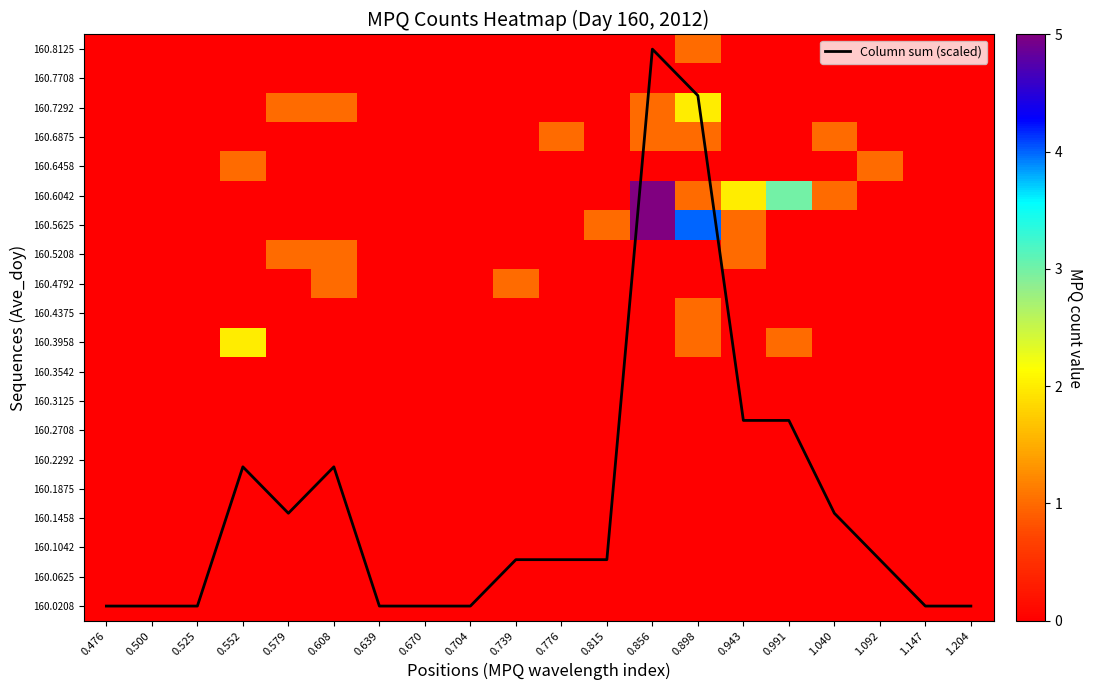

Between 0.856 and 0.943, which series saw the biggest shift?

Column sum (scaled)